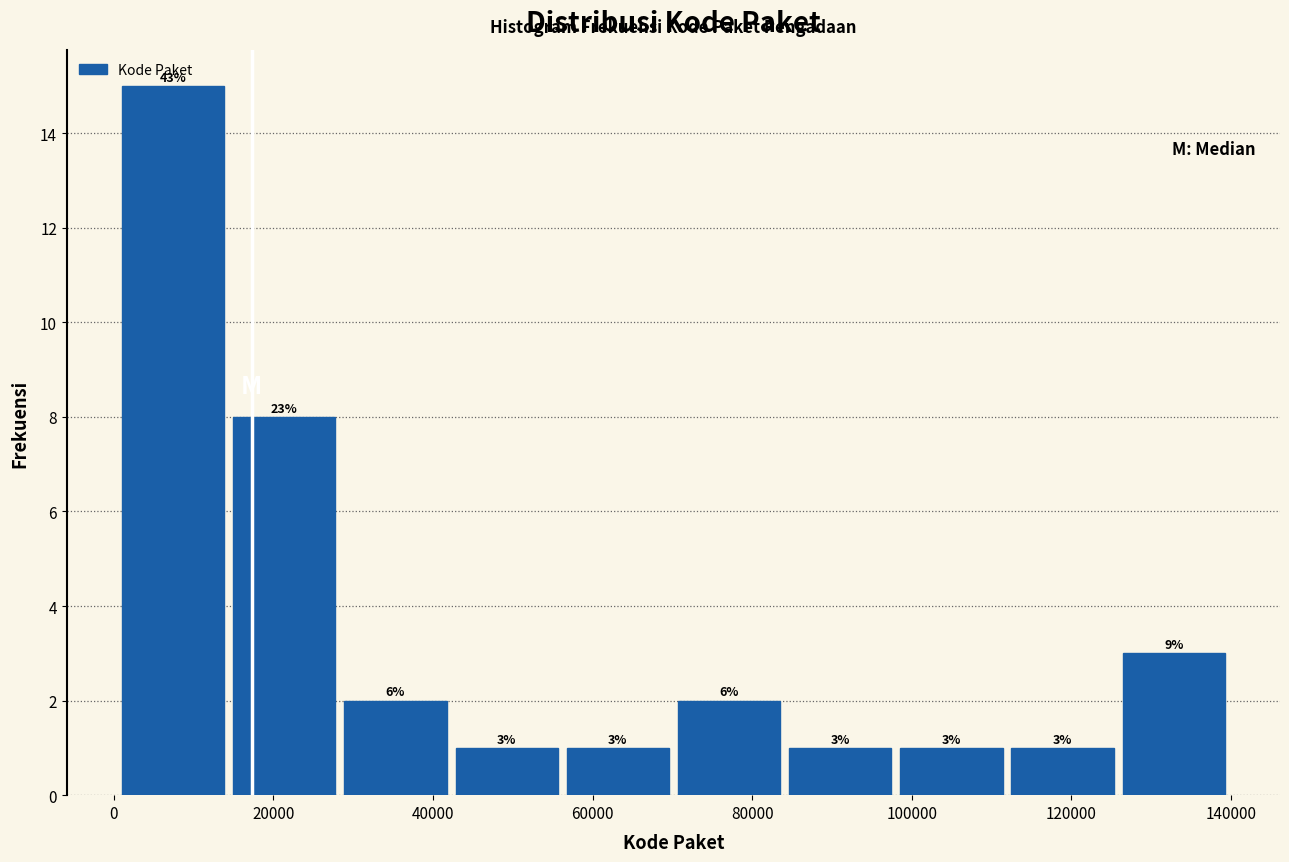

Which range on the x-axis has the tallest bar?

0 to 14000